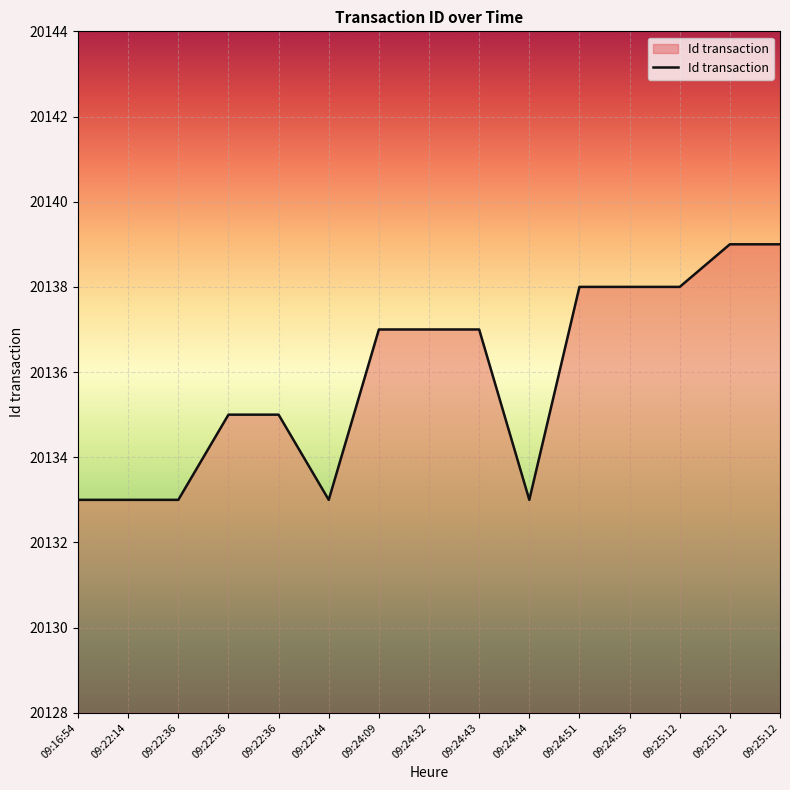

Reading right to left, transcribe all the data shown in this chart.

09:25:12=20139	09:25:12=20139	09:25:12=20138	09:24:55=20138	09:24:51=20138	09:24:44=20133	09:24:43=20137	09:24:32=20137	09:24:09=20137	09:22:44=20133	09:22:36=20135	09:22:36=20135	09:22:36=20133	09:22:14=20133	09:16:54=20133